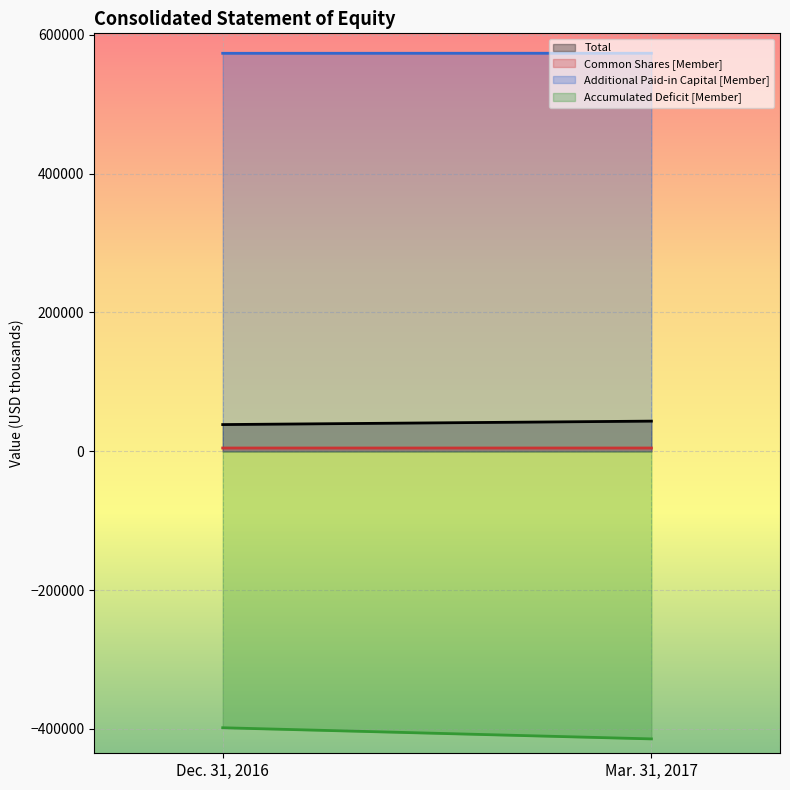

How many series are shown in this chart?

4